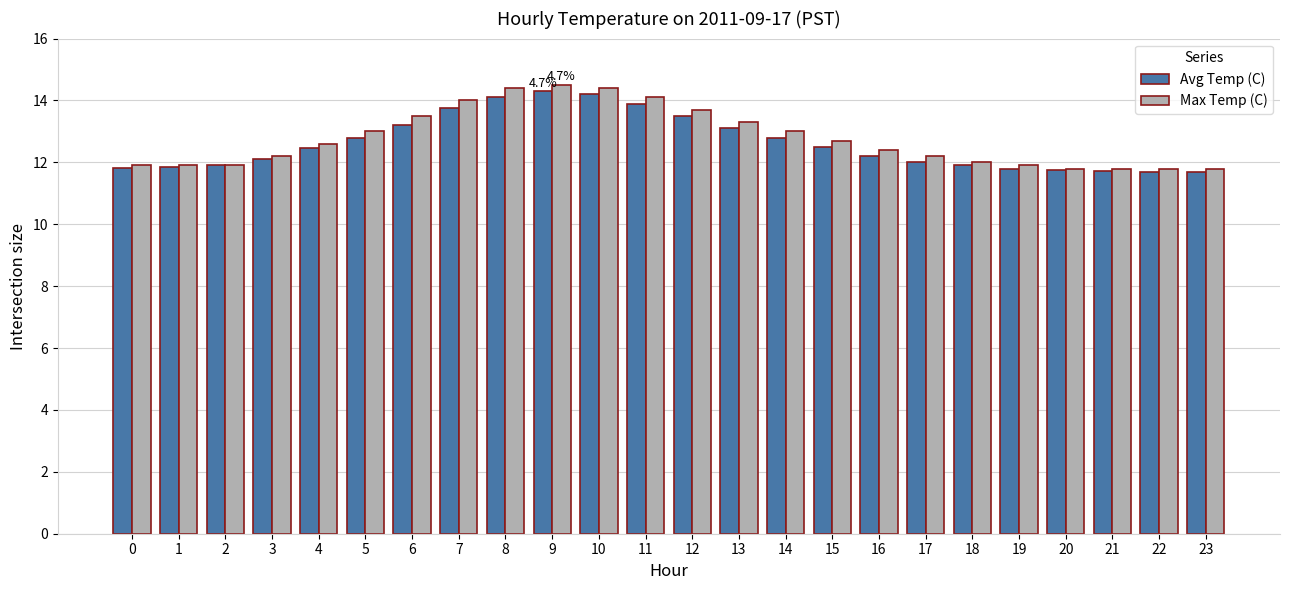

What is the average value of the Max Temp (C) series?

12.8